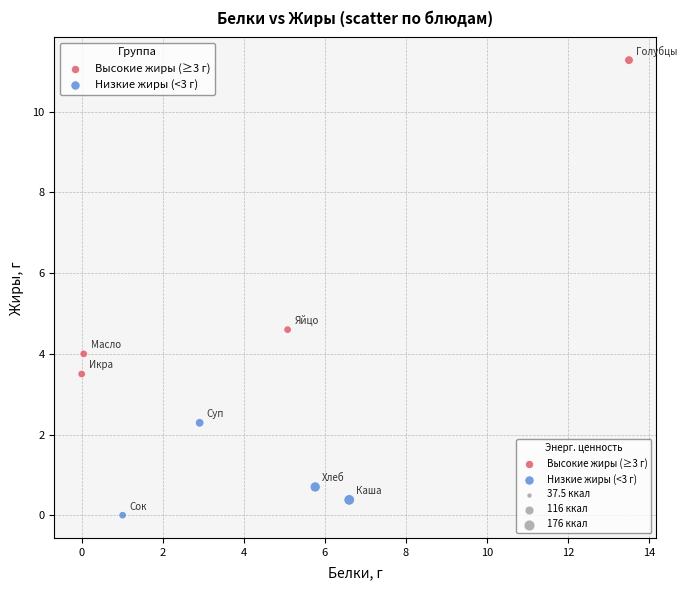

Which series has the largest Y range (max minus min)?

Высокие жиры (≥3 г)